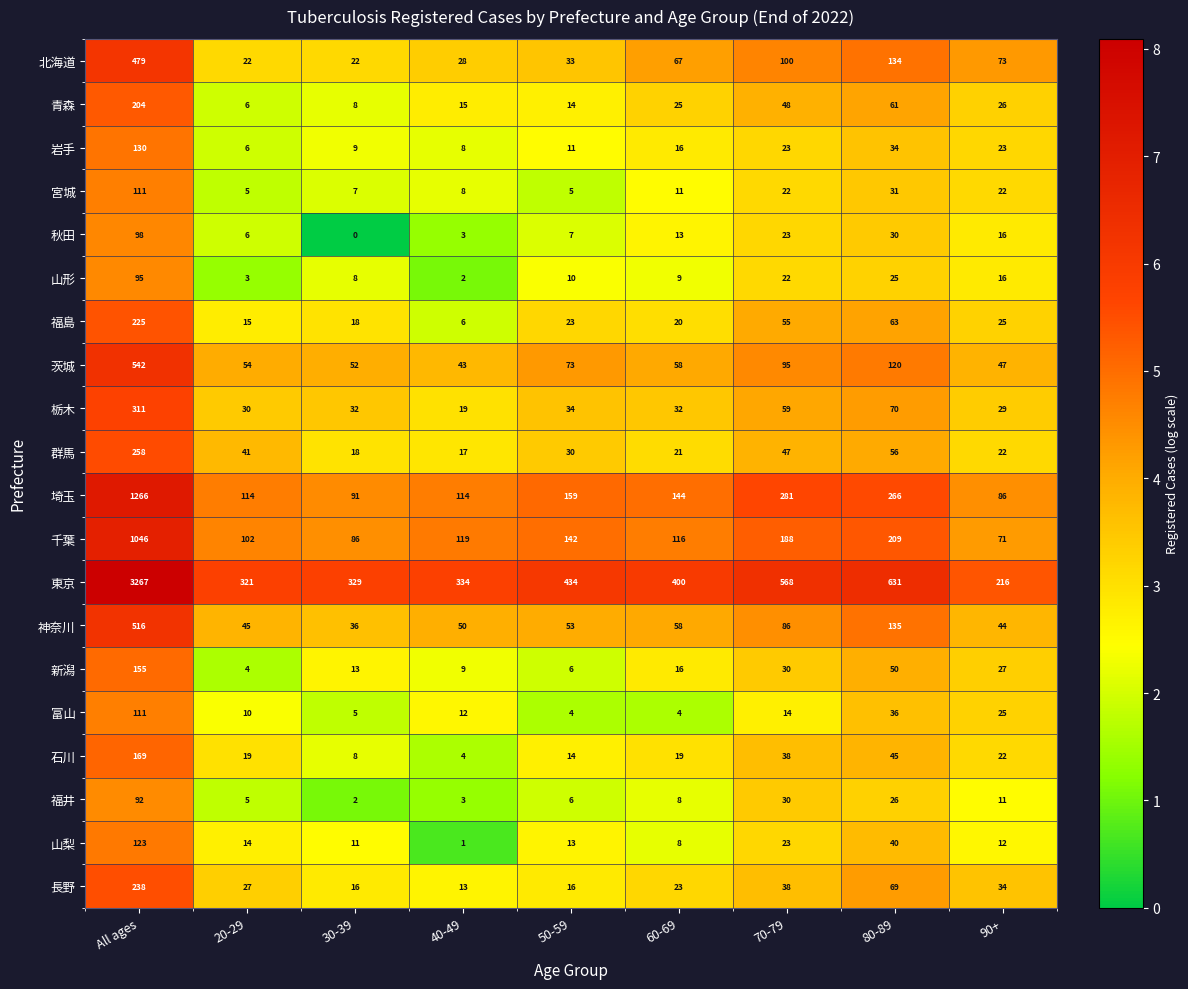

Which series has the largest total across all categories?

東京